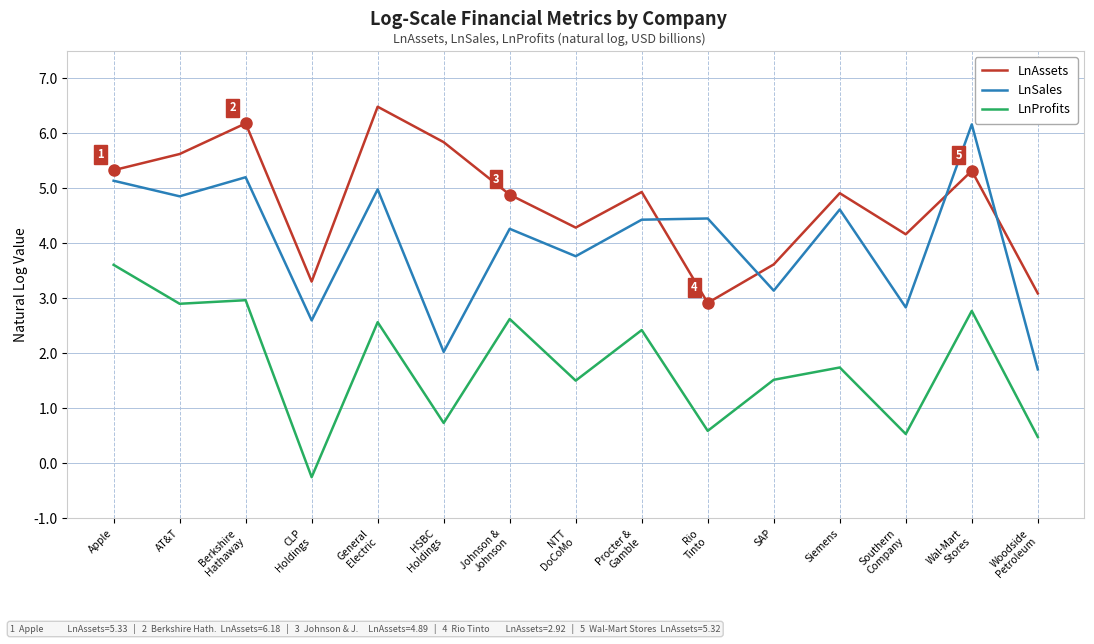

How many values in the LnAssets series exceed 4?

11